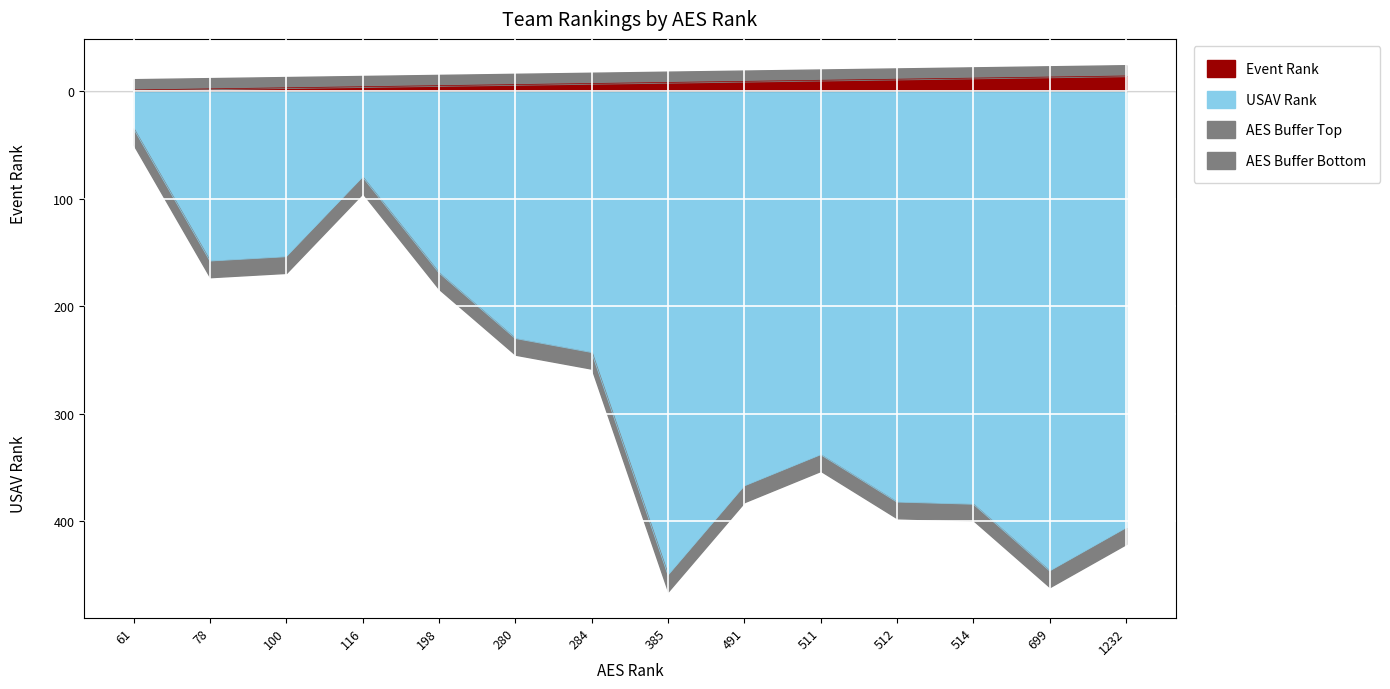

How many data points in Event Rank are above 8?

6